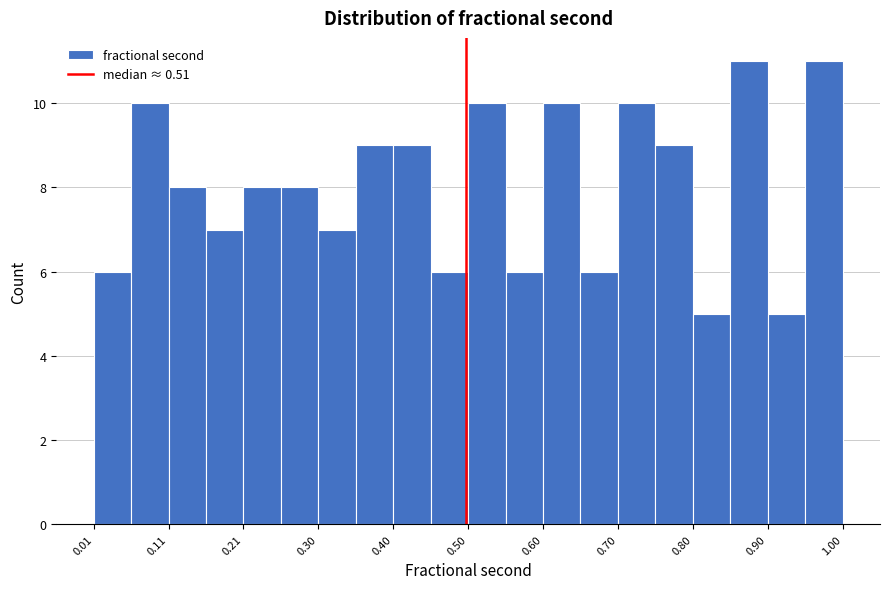

How tall is the bar that spans 0.75 to 0.80 on the x-axis? Neither the bar edges nor the heights are printed on the chart, so give them approximately, as read against the axes.

9